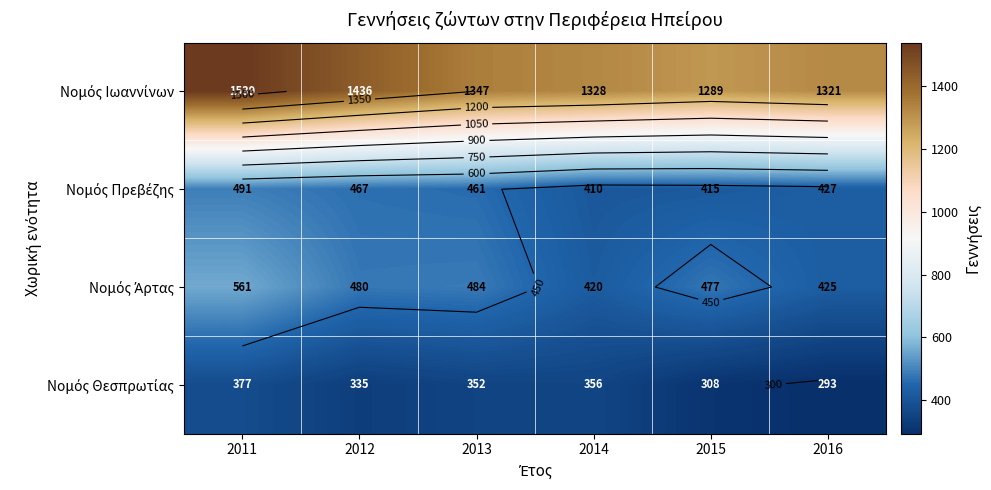

What is the difference between the highest and lowest values at 2016?

1028